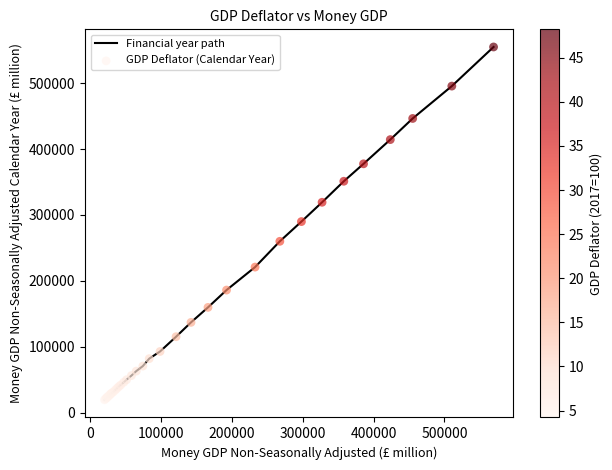

What is the maximum value shown in the chart?

554896